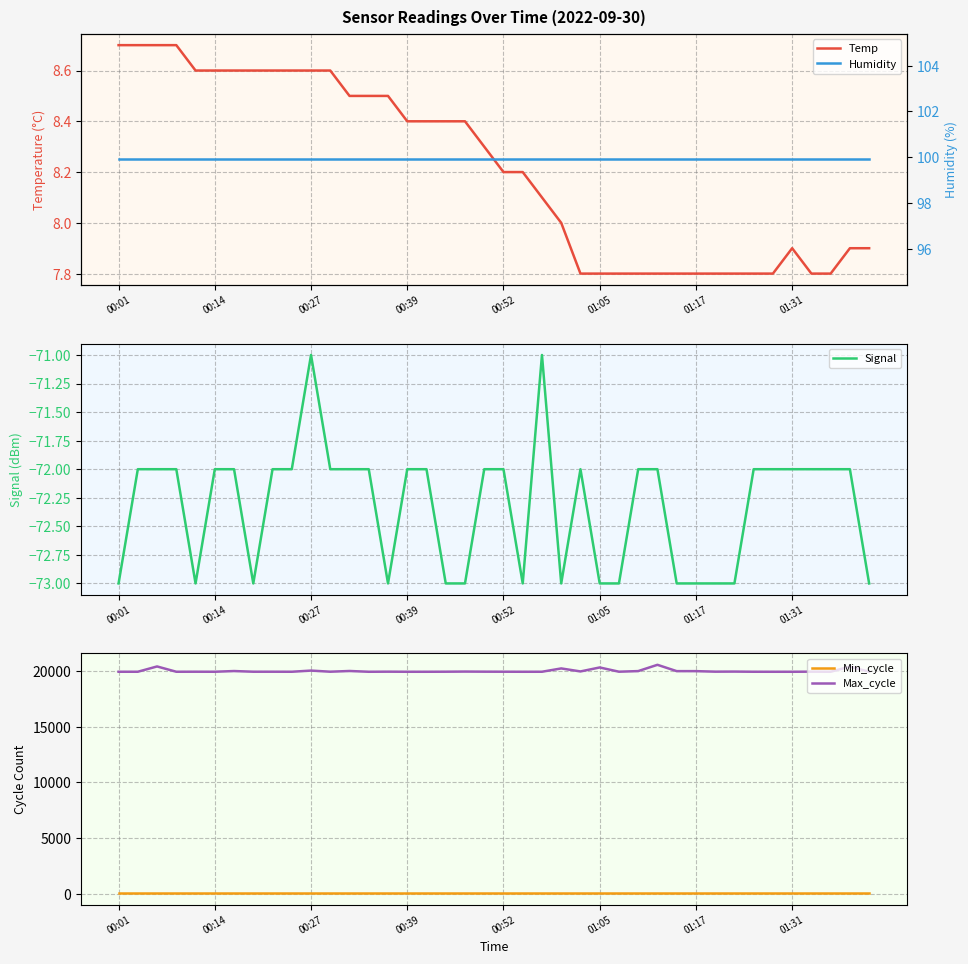

In Temp, how many points are higher than both neighbors (excluding endpoints)?

1